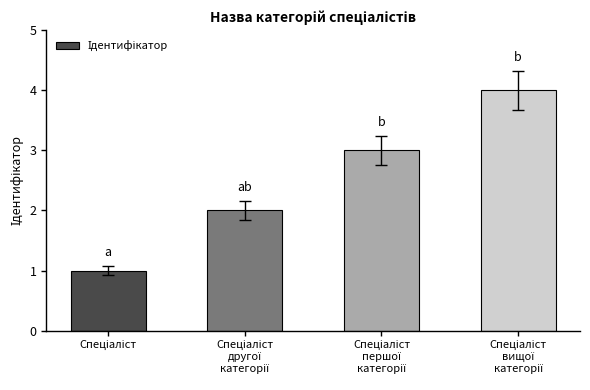

How many distinct data groups are displayed?

1